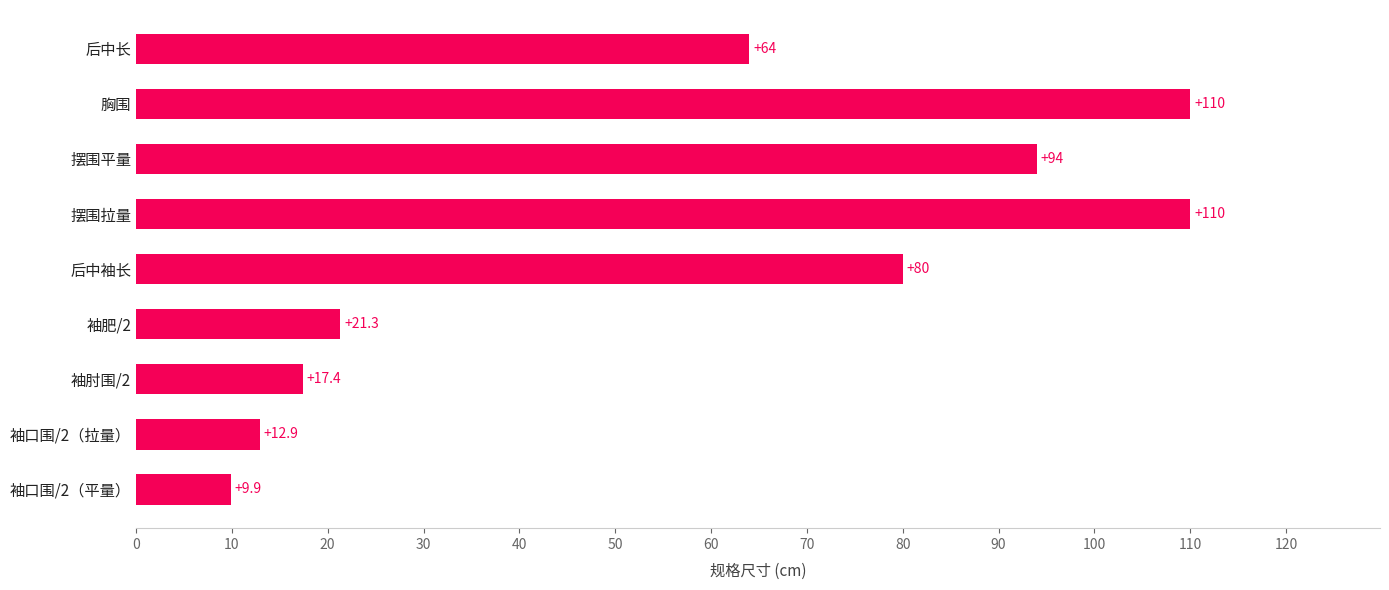

The value at 袖肘围/2 is 17.4. True or false?

True